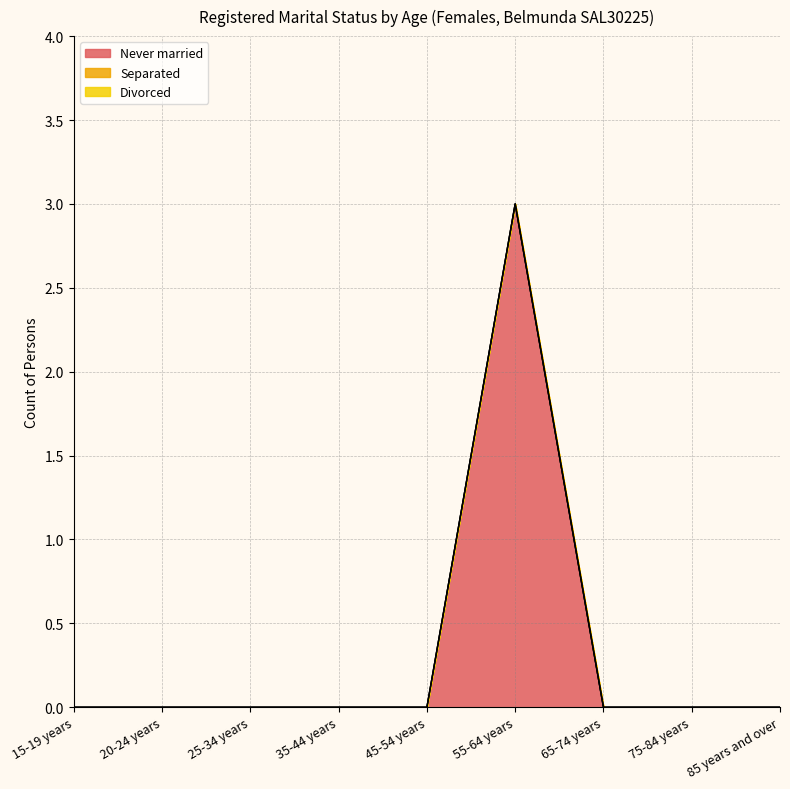

Which series has the largest range (max minus min)?

Never married